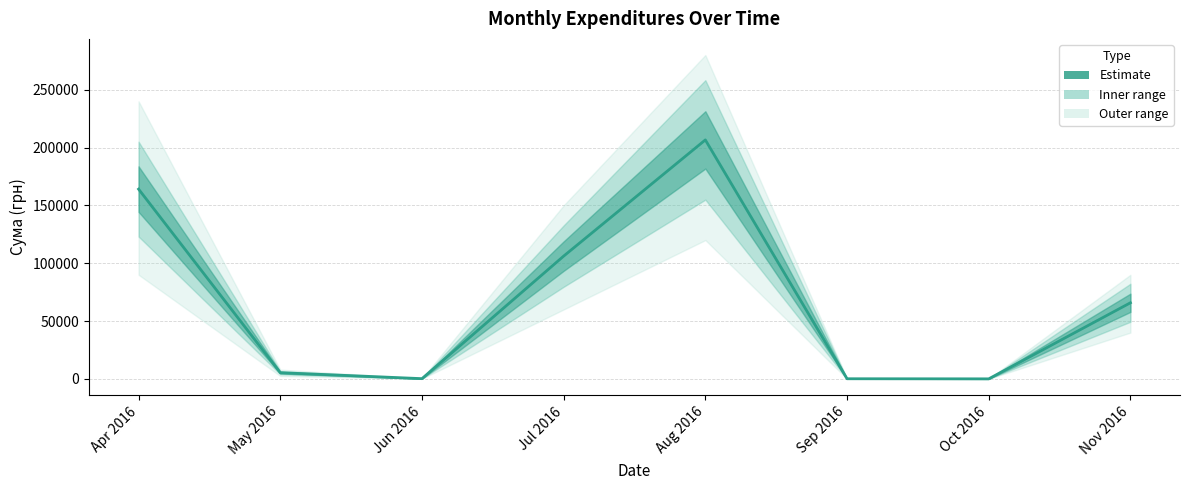

At which category does the data reach its first local valley?

Jun 2016